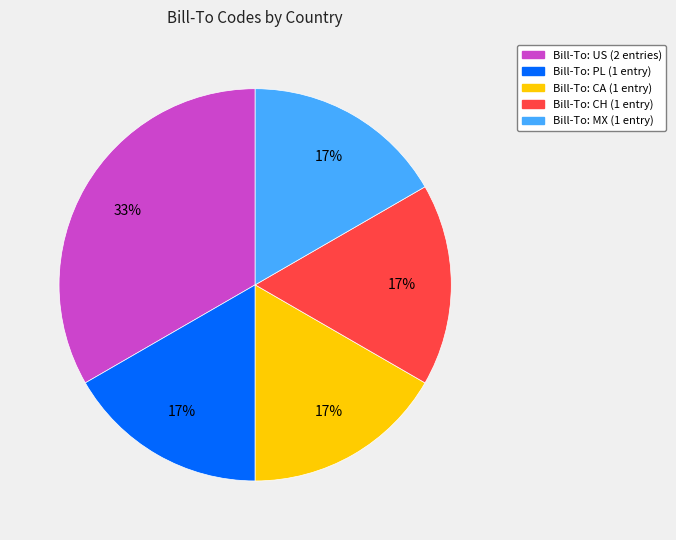

To the nearest percent, what is the average slice percentage?

20%